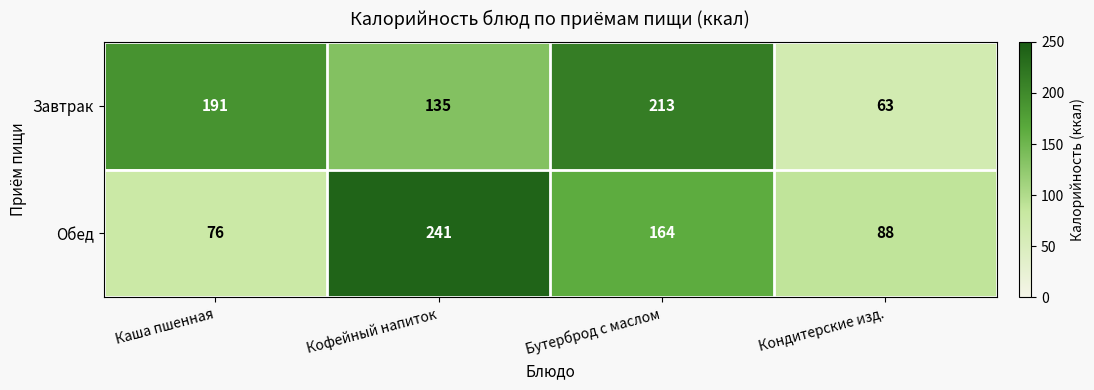

What is the difference between the highest and lowest values at Бутерброд с маслом?

49